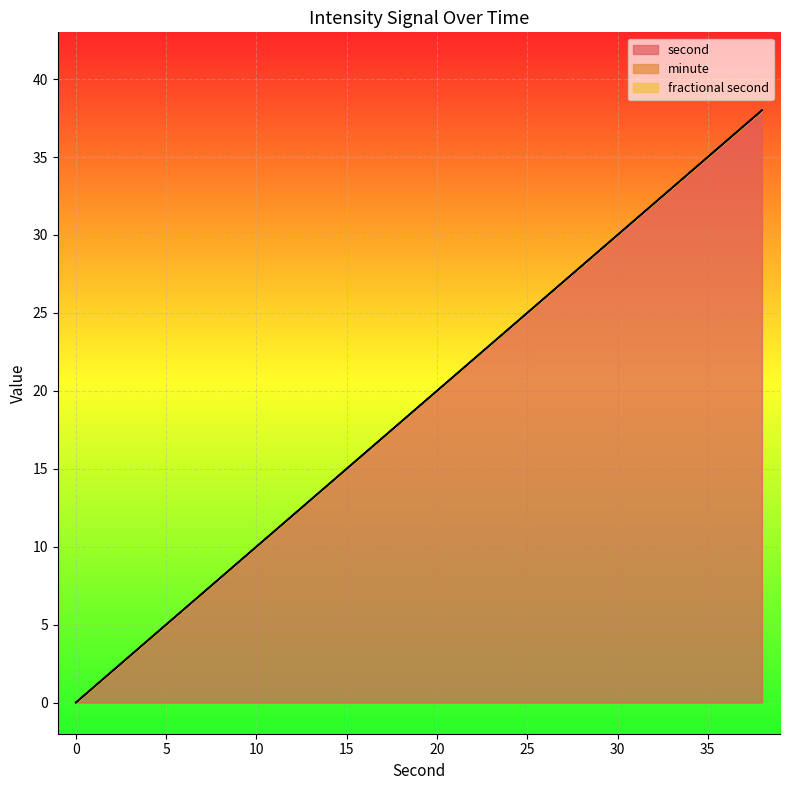

True or false: minute has a value of 0 at 30.

True